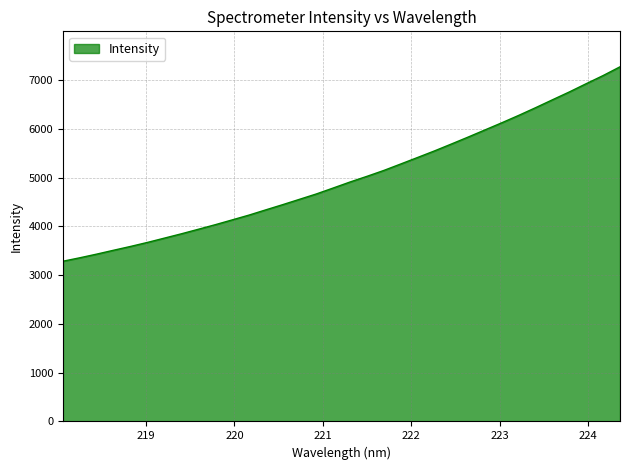

Does the chart have visible grid lines?

Yes